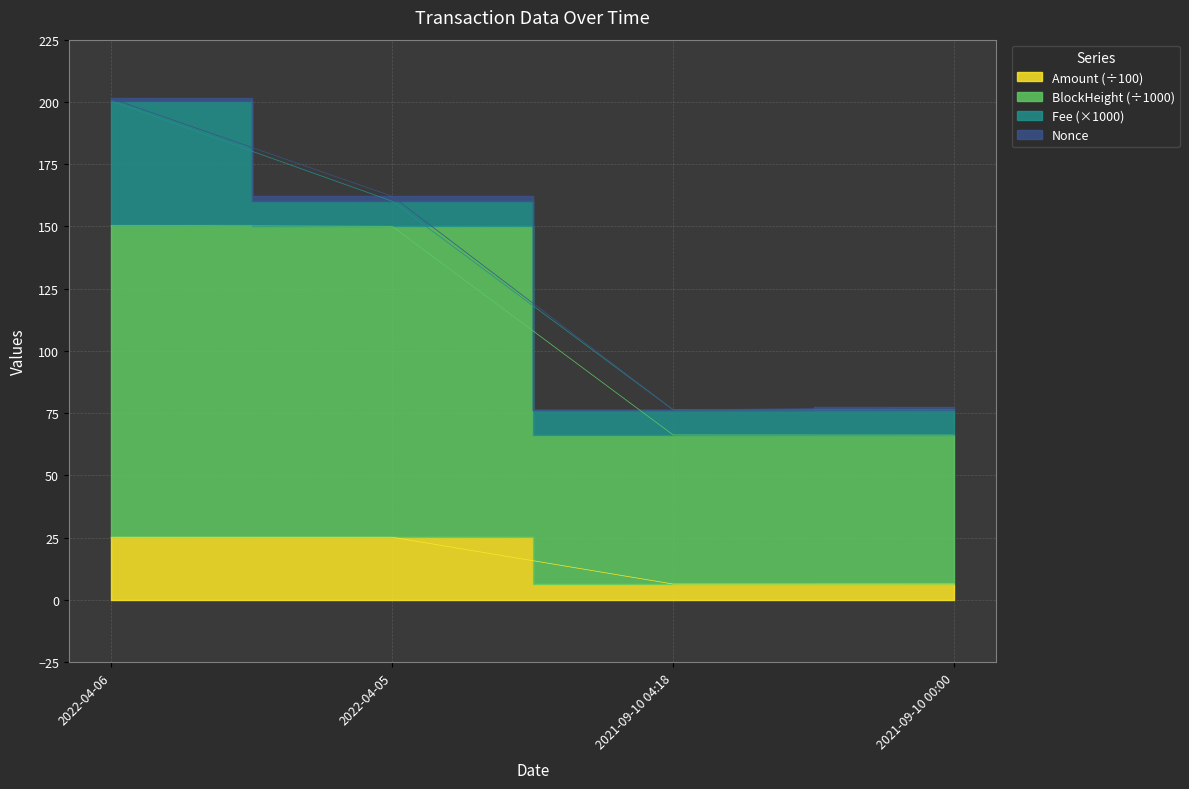

What is the smallest value displayed?

6.4